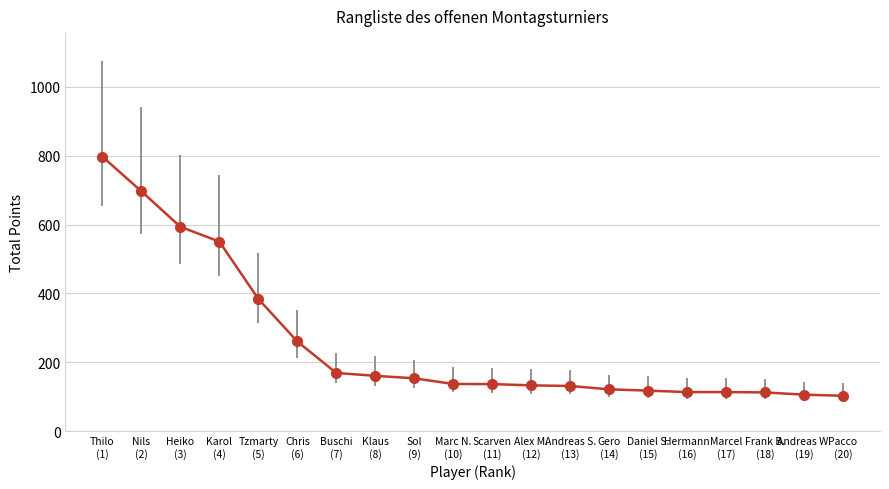

What is the label of the 17th point from the left?

Marcel
(17)